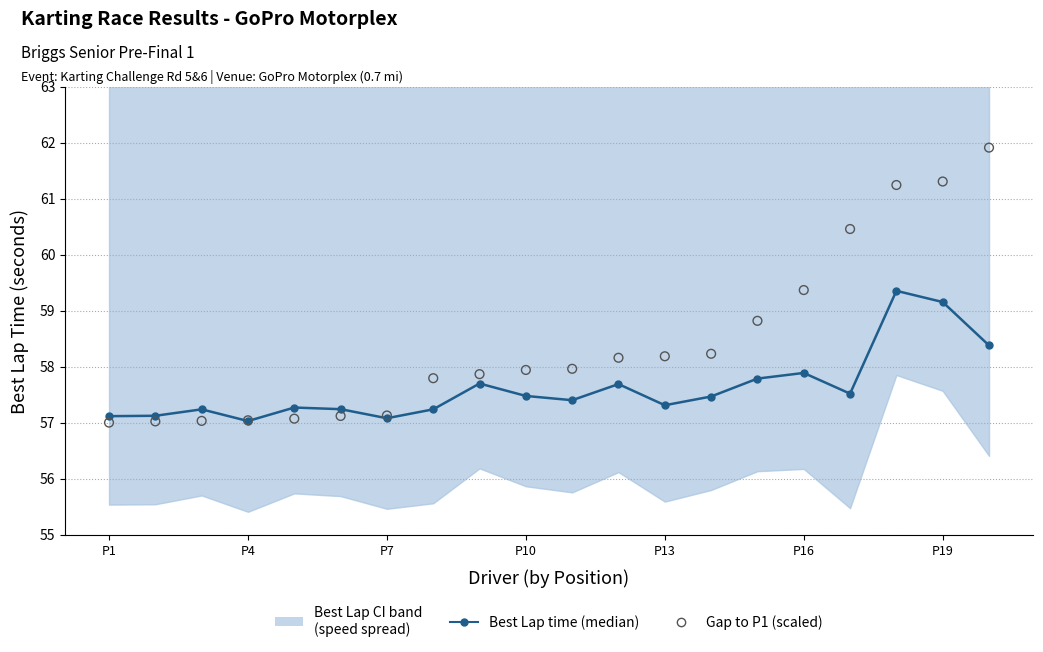

Which series has the widest spread of Y values?

Gap to P1 (scaled)